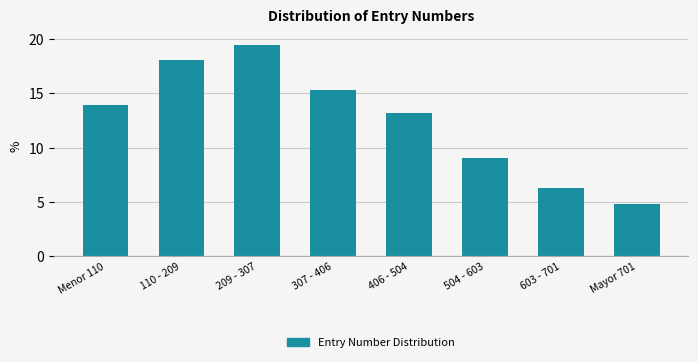

The value at Menor 110 is 13.9. True or false?

True